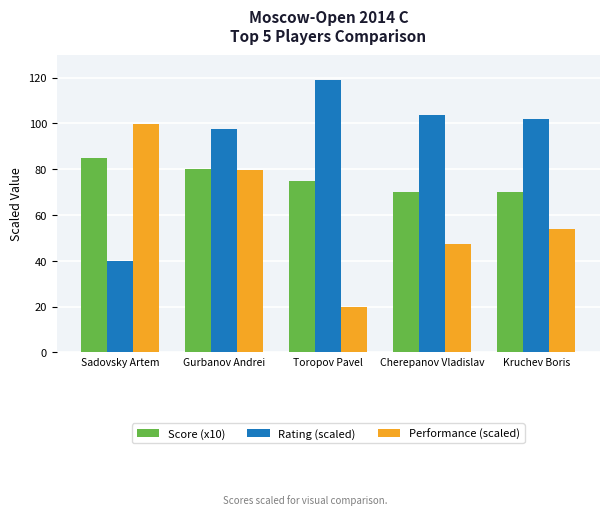

What is the approximate value of Rating (scaled) at Toropov Pavel?

119.0